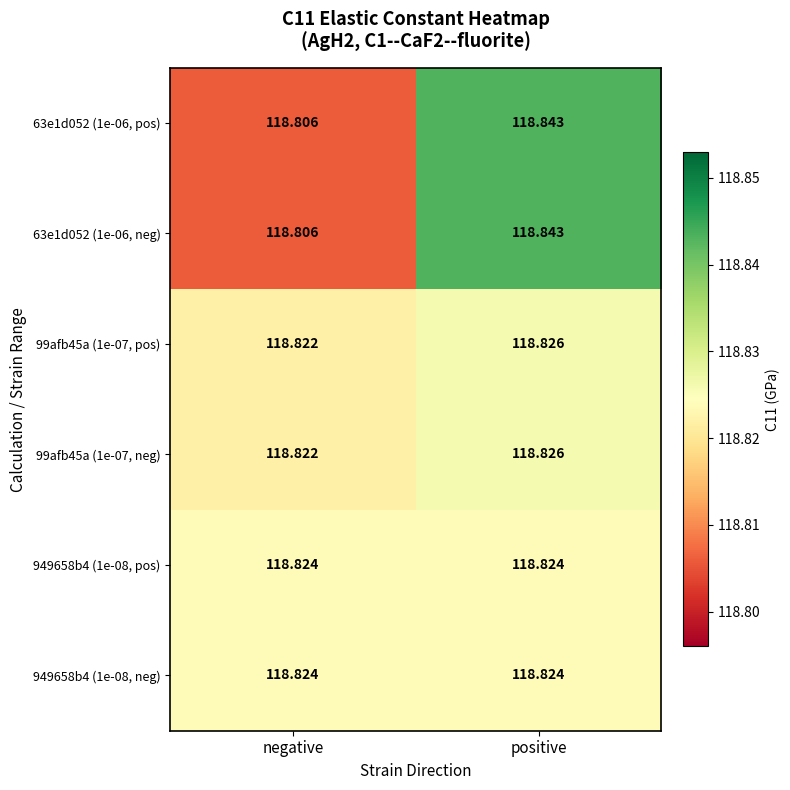

List the labels in order of 63e1d052 (1e-06, pos) value, smallest first.

negative, positive